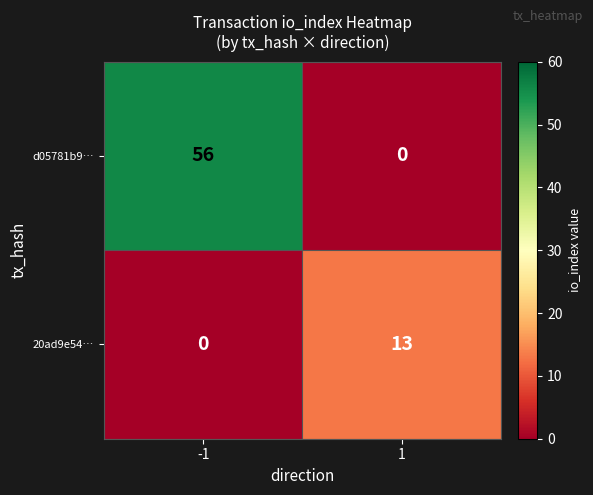

What is the total value across all series at -1?

56